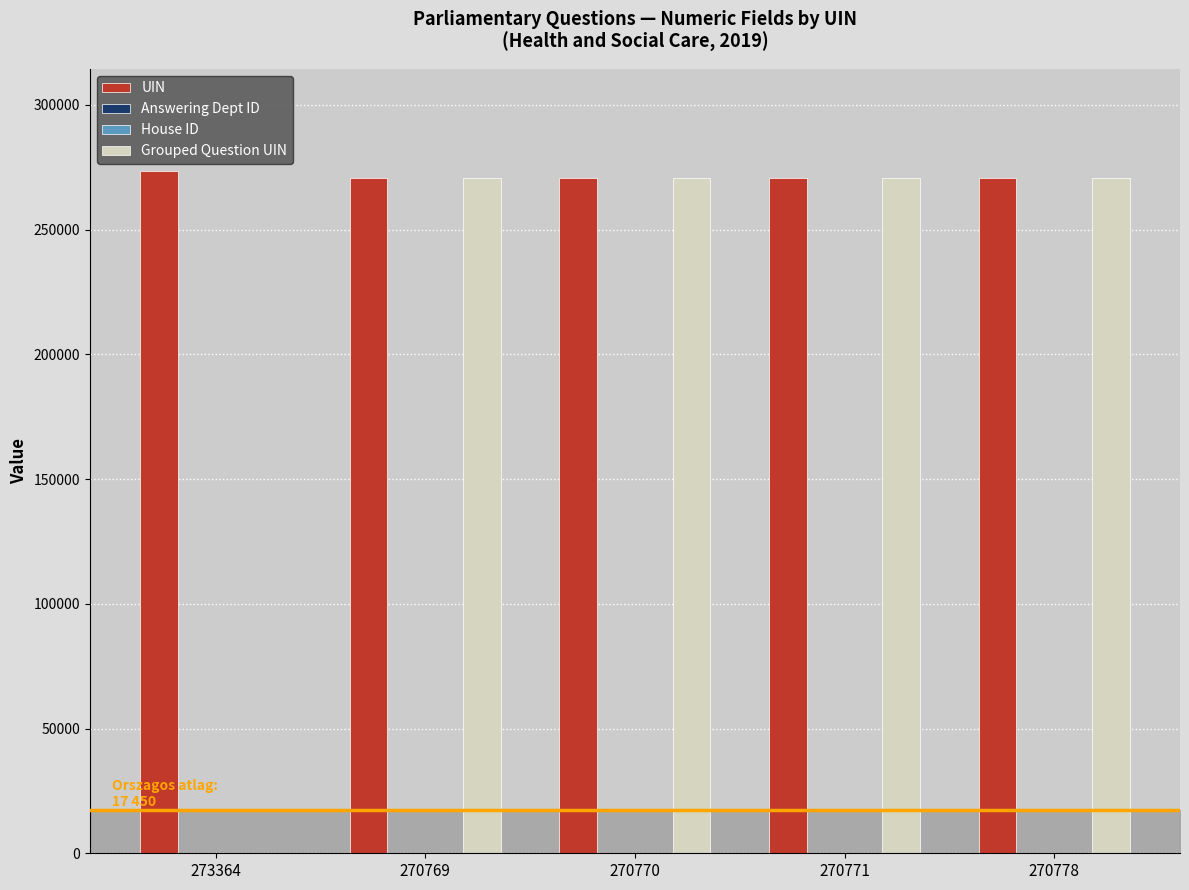

What is the maximum value for Grouped Question UIN?

270777